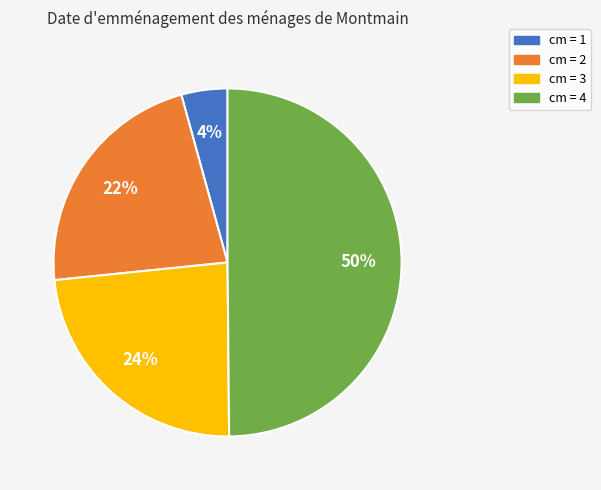

To the nearest percent, what is the difference between the largest and smallest slice percentages?

46%